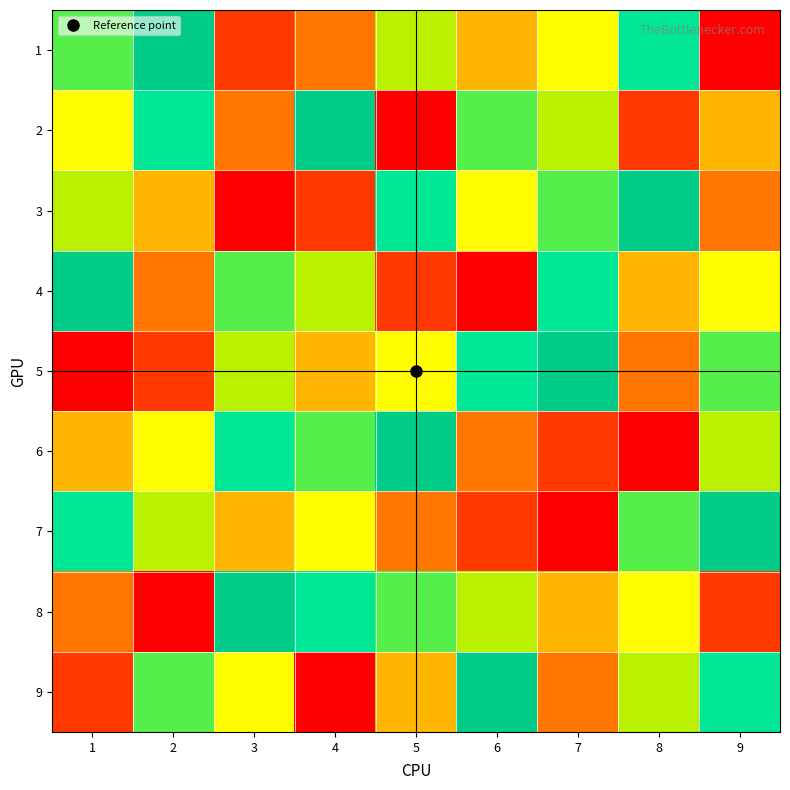

What is the difference between the highest and lowest values at 2?

8